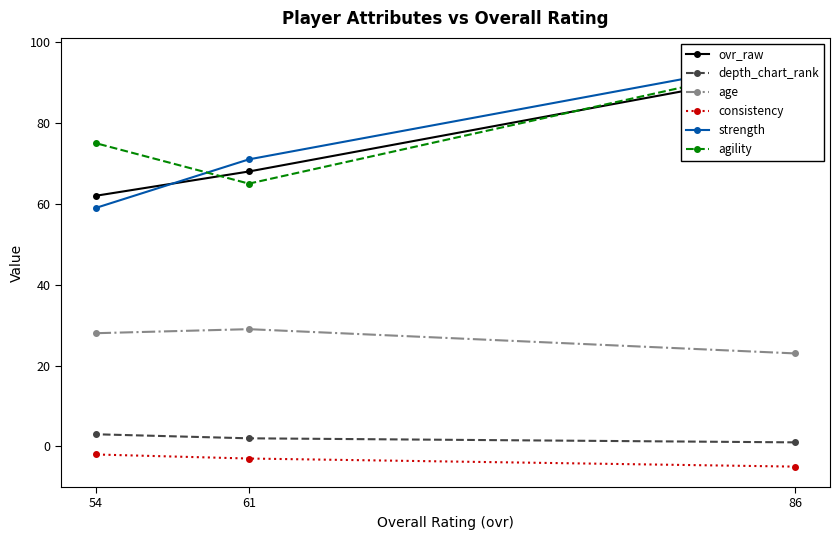

The value of consistency at 61 is -2. True or false?

False